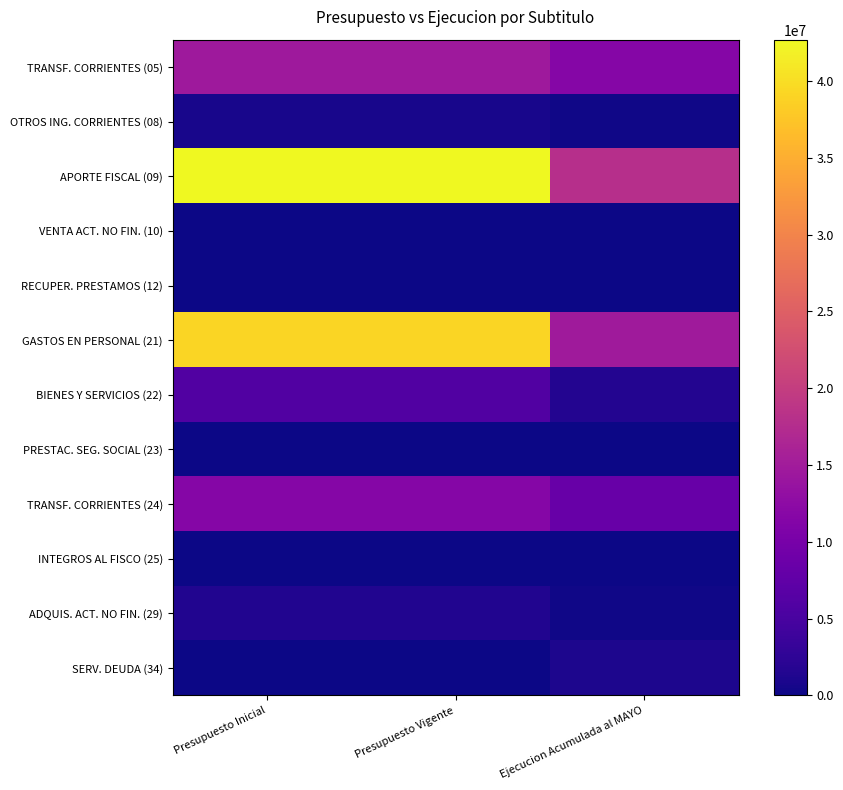

Which category has the lowest value across all series?

Ejecucion Acumulada al MAYO